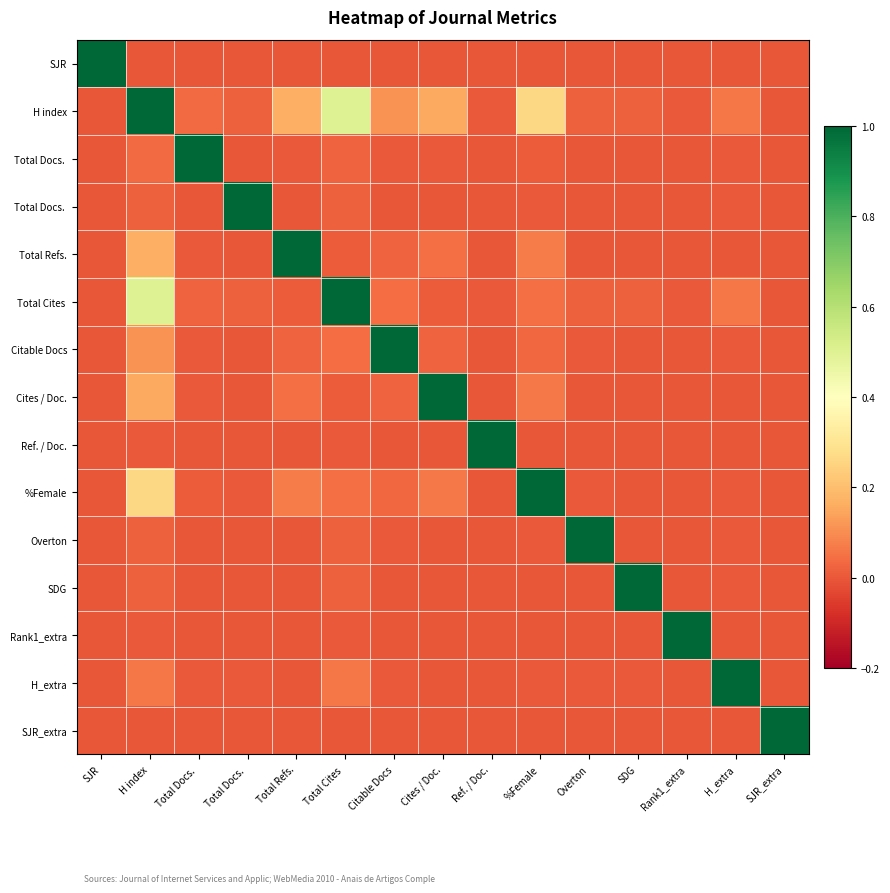

How many categories are shown in the chart?

15